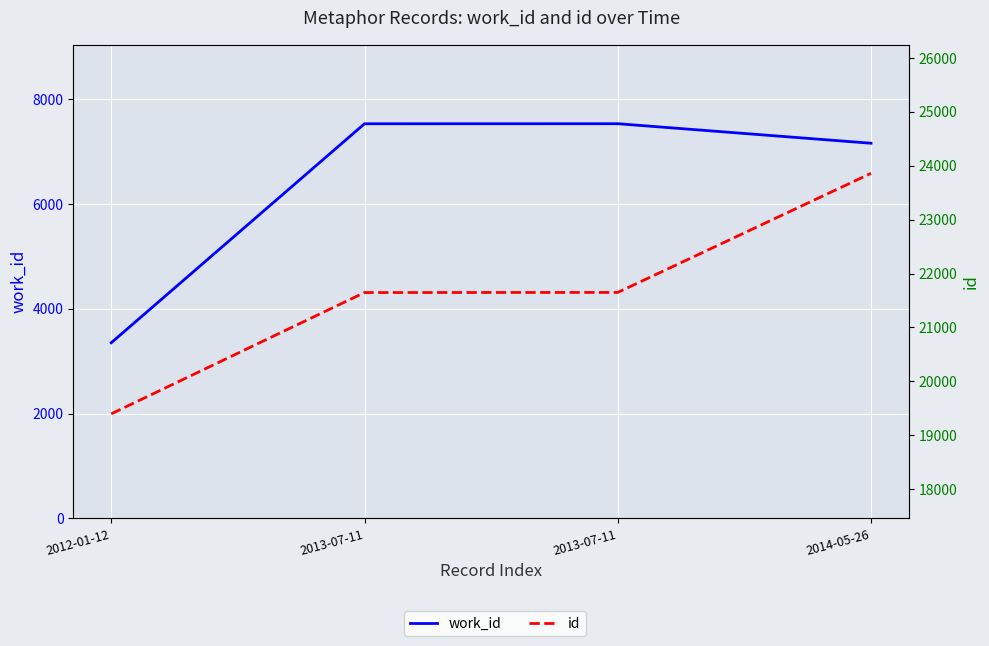

How many categories are shown in the chart?

4